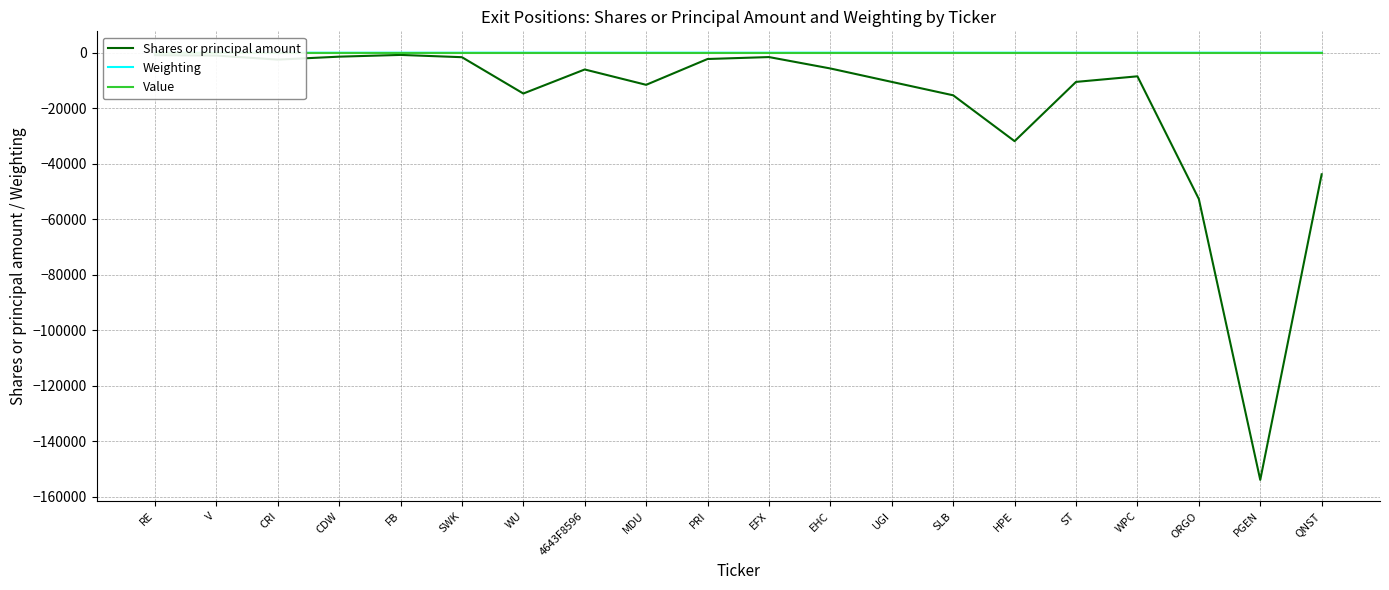

At which label is Shares or principal amount closest to -77382?

ORGO